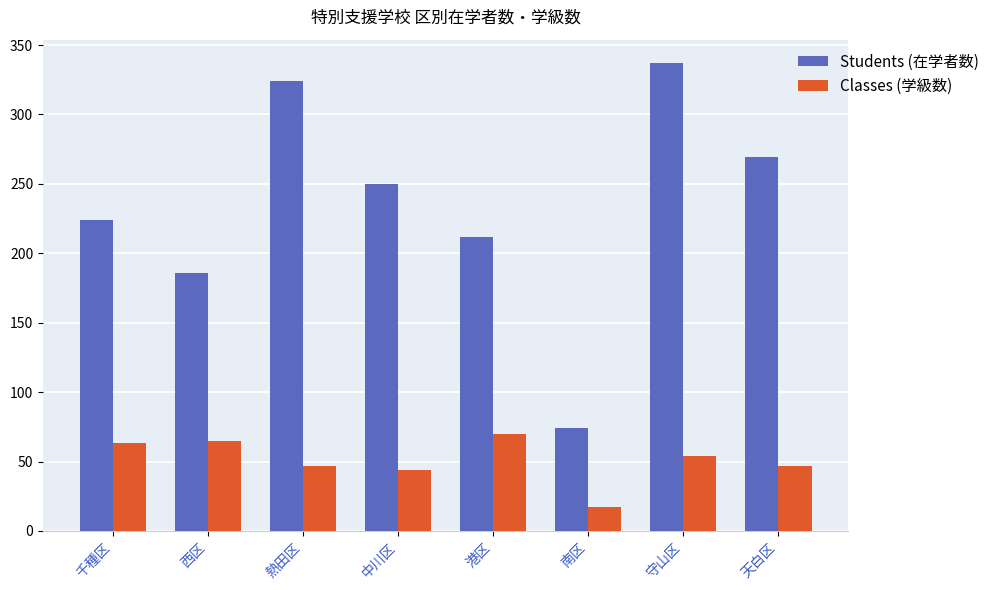

True or false: Students (在学者数) has a value of 224 at 千種区.

True